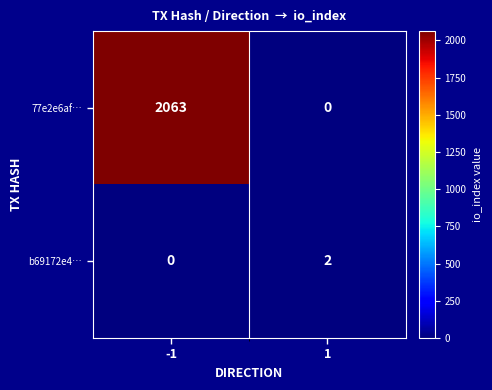

Between -1 and 1, which series saw the biggest shift?

77e2e6af…